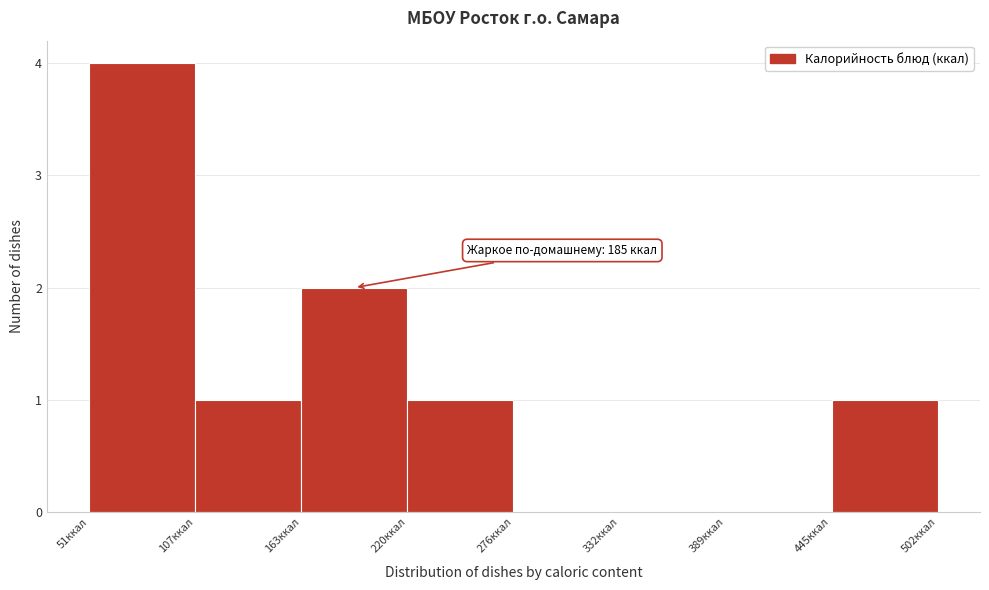

Over which range of the x-axis is the bar tallest?

50 to 110